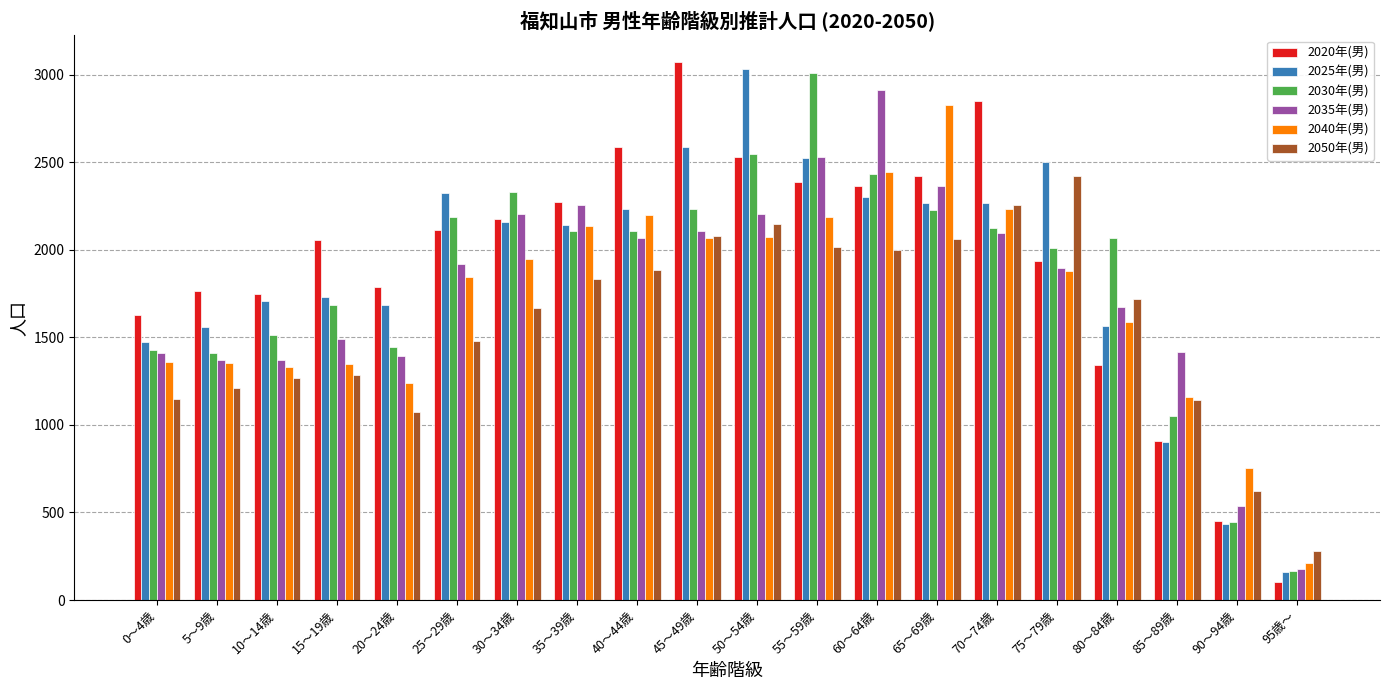

Which category has the lowest value in the 2020年(男) series?

95歳～